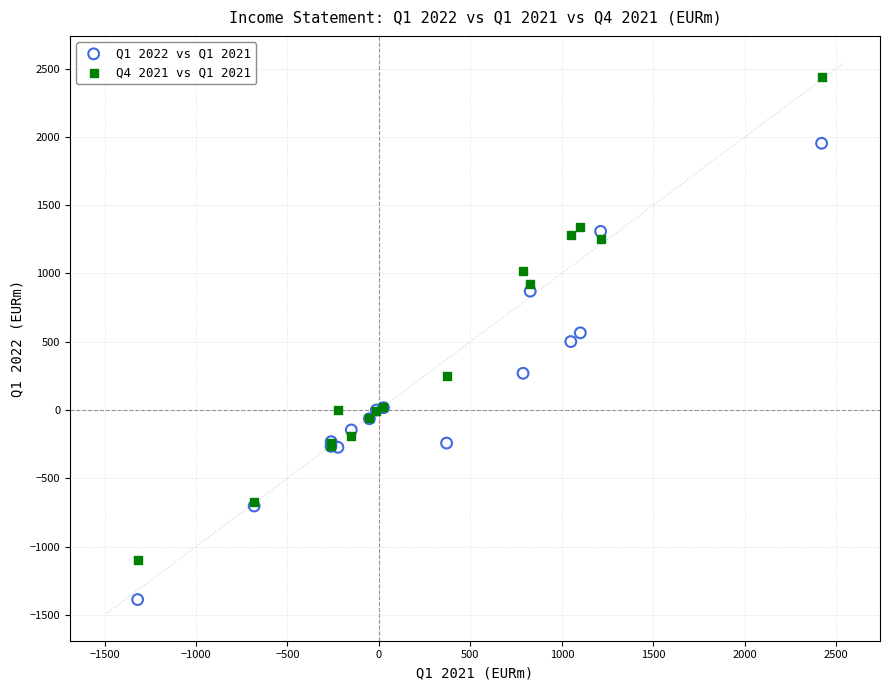

Which series reaches the minimum Y coordinate?

Q1 2022 vs Q1 2021